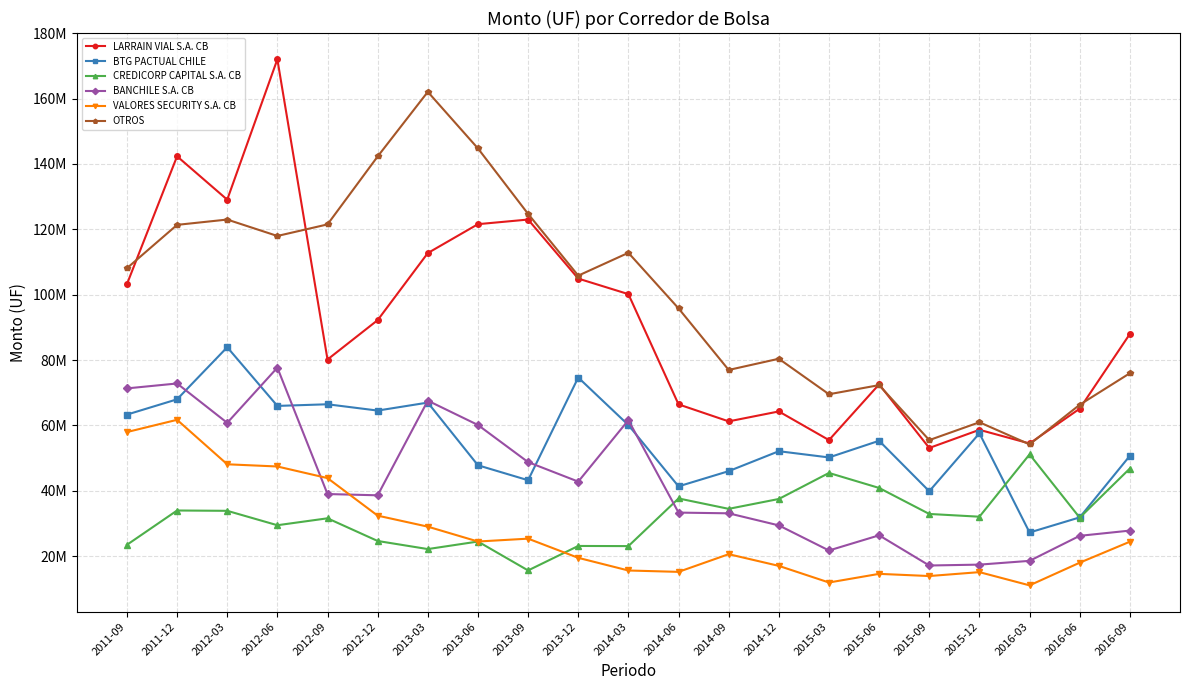

Does the chart have visible grid lines?

Yes